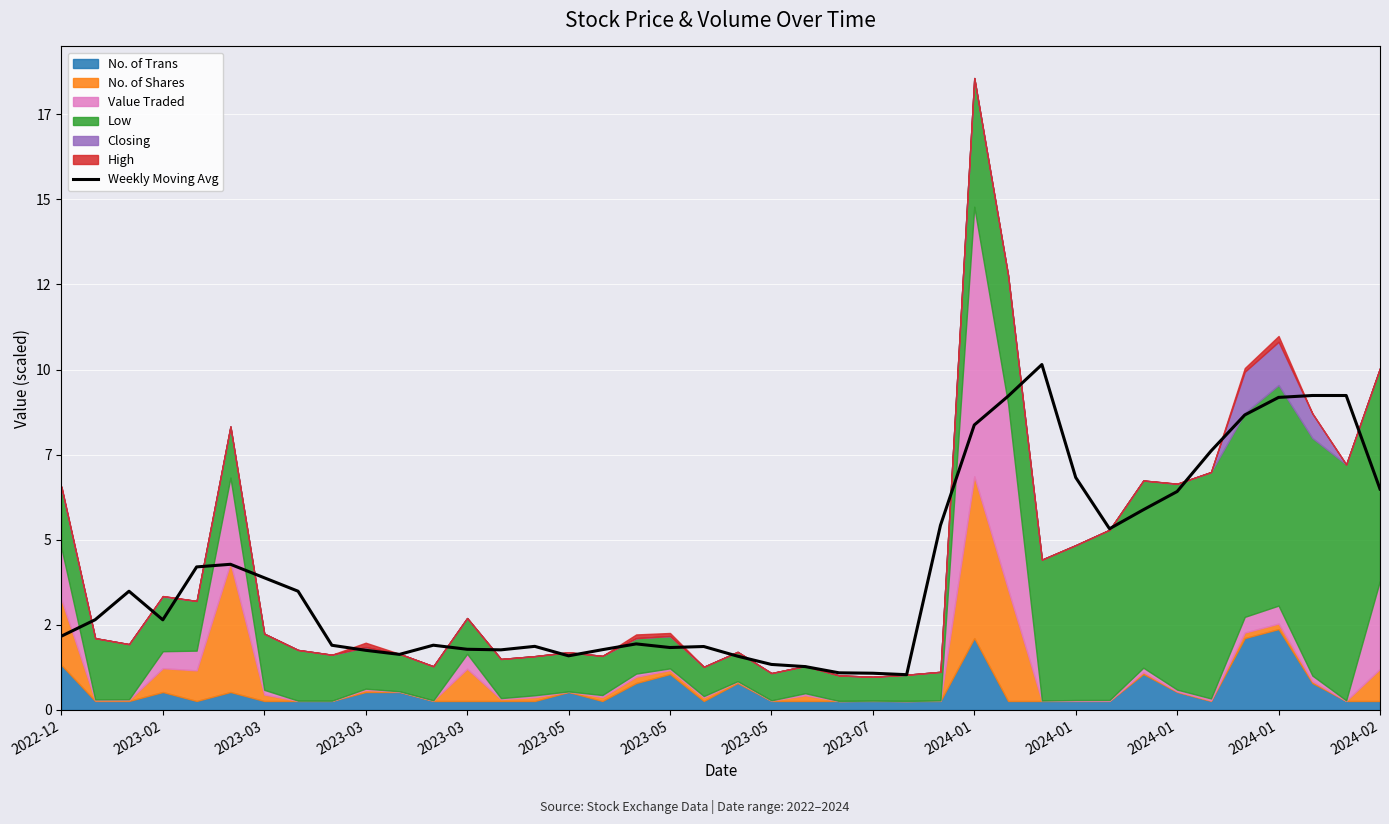

How many lines are shown in the chart?

1